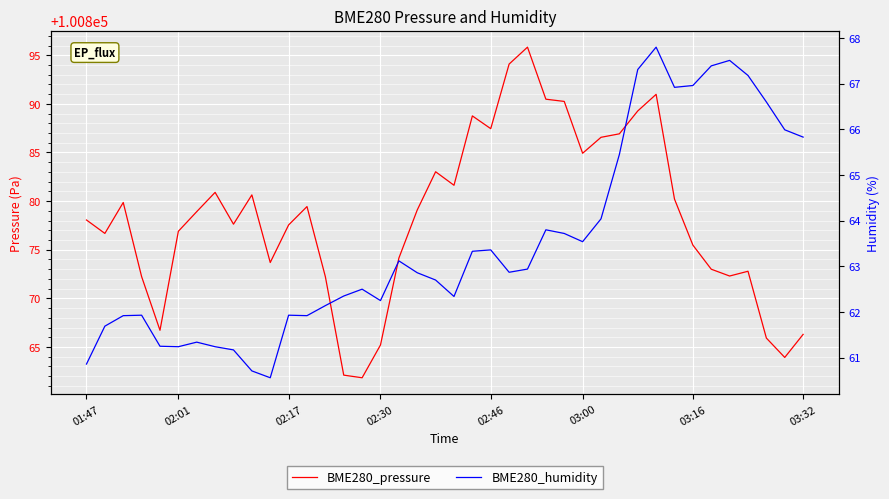

What is the sum of all BME280_pressure values?

4035133.9